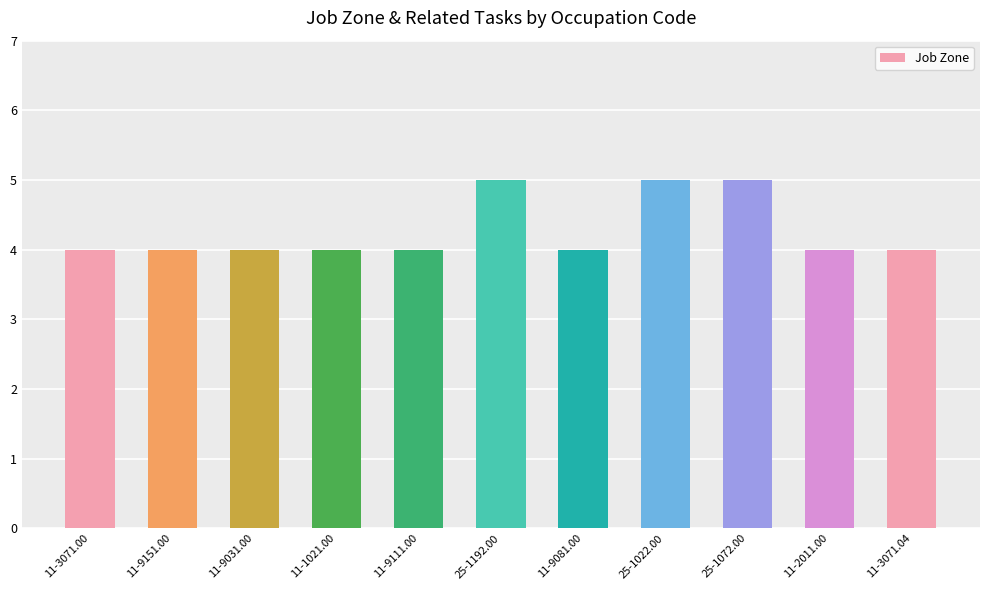

Reading left to right, list all the values displayed in this chart.

11-3071.00=4	11-9151.00=4	11-9031.00=4	11-1021.00=4	11-9111.00=4	25-1192.00=5	11-9081.00=4	25-1022.00=5	25-1072.00=5	11-2011.00=4	11-3071.04=4